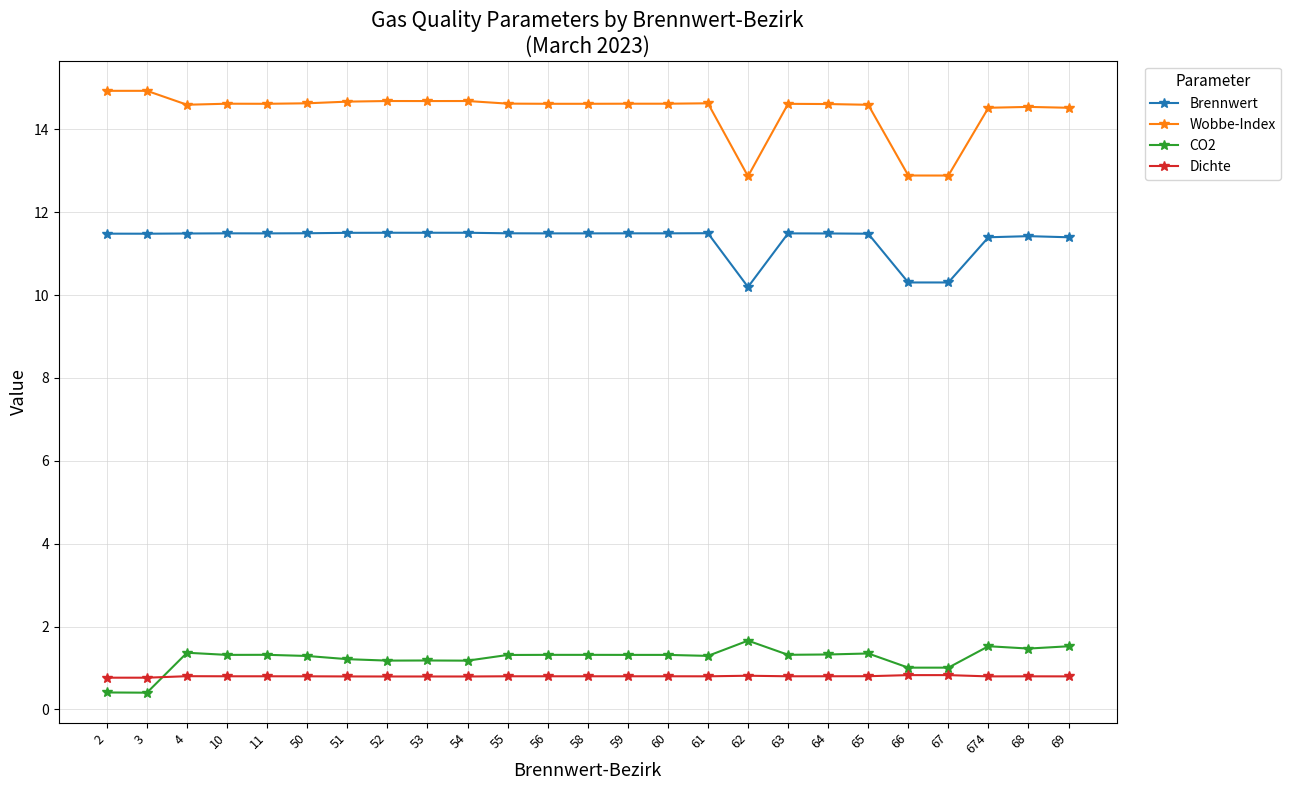

At which label does Brennwert first exceed 11?

2